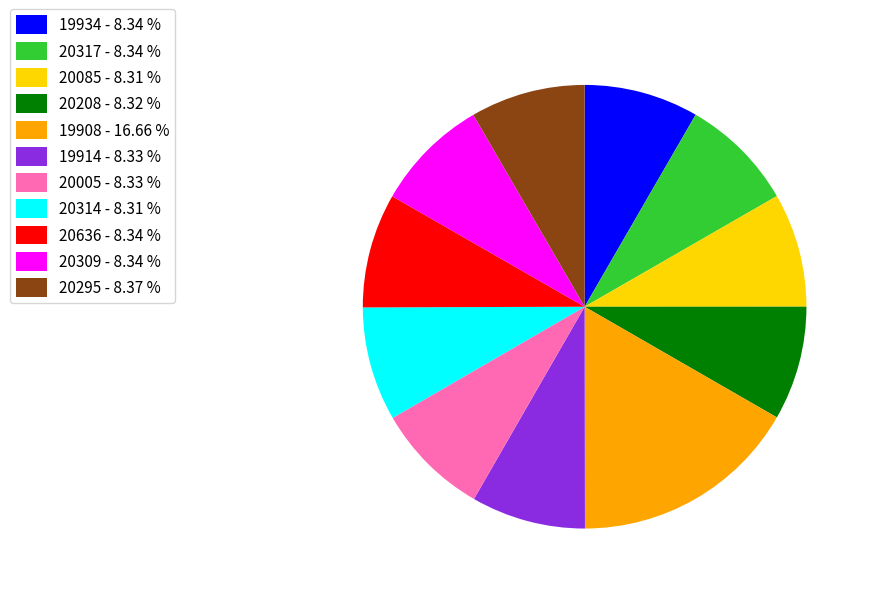

Count the number of slices in the pie.

11